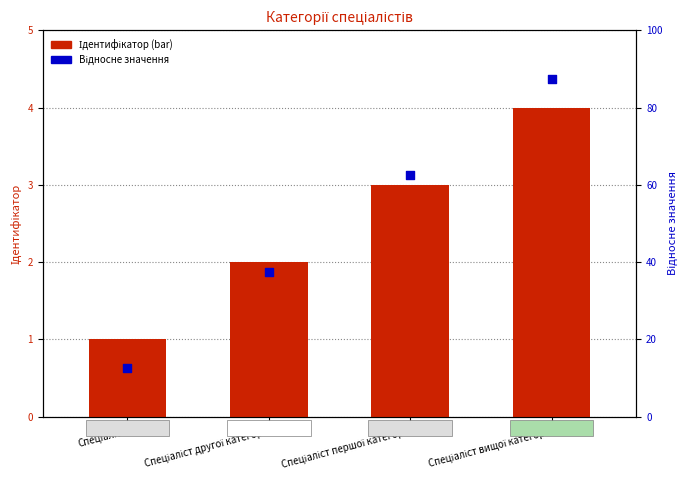

What are all the series names shown in the legend?

Ідентифікатор, Відносне значення